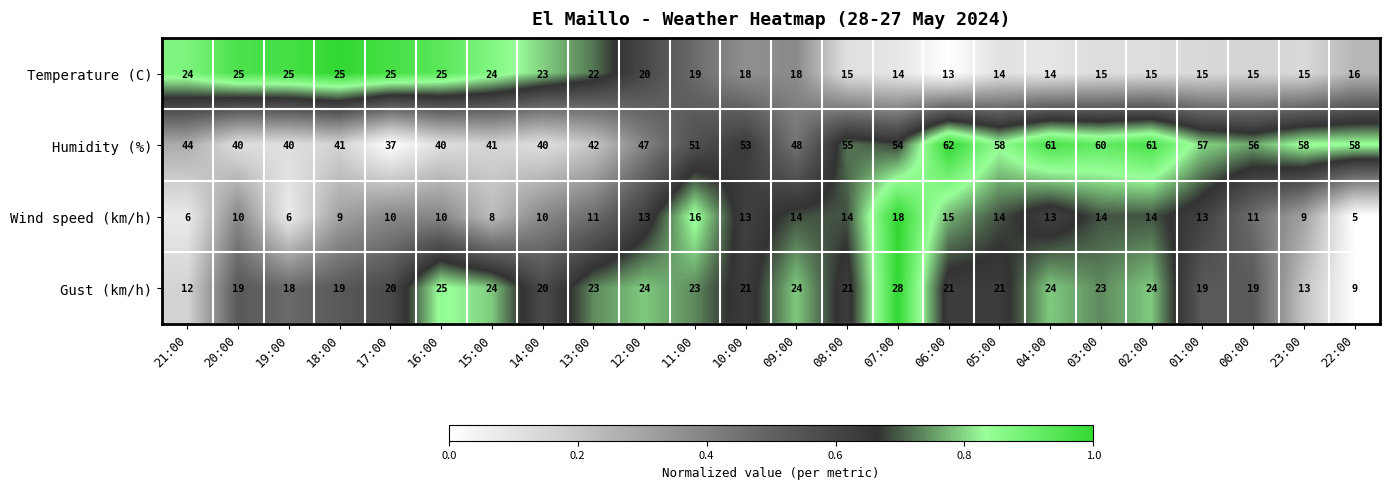

Which series has the largest total across all categories?

Humidity (%)